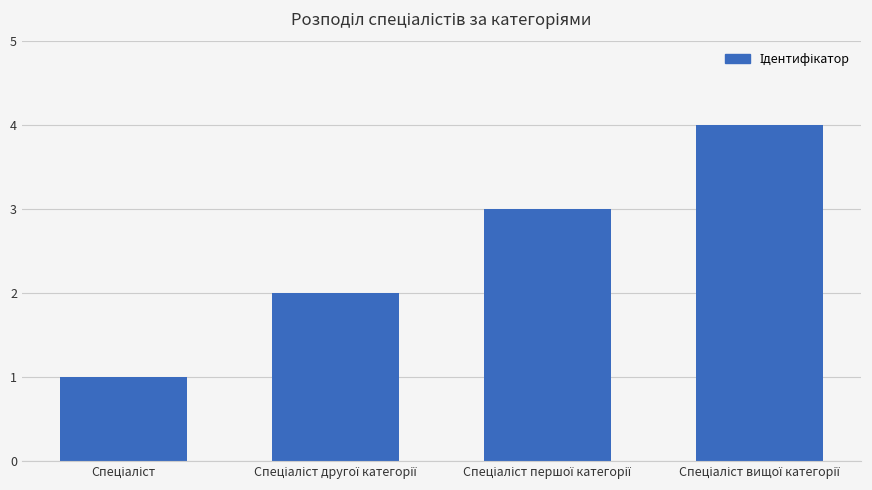

What is the greatest value displayed?

4